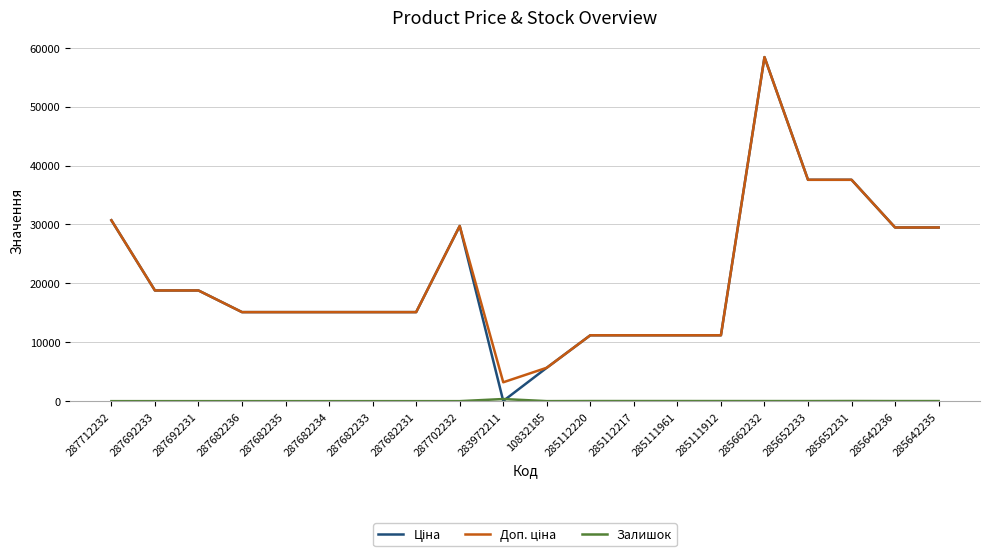

What is the total value across all series at 287692231?

37593.6